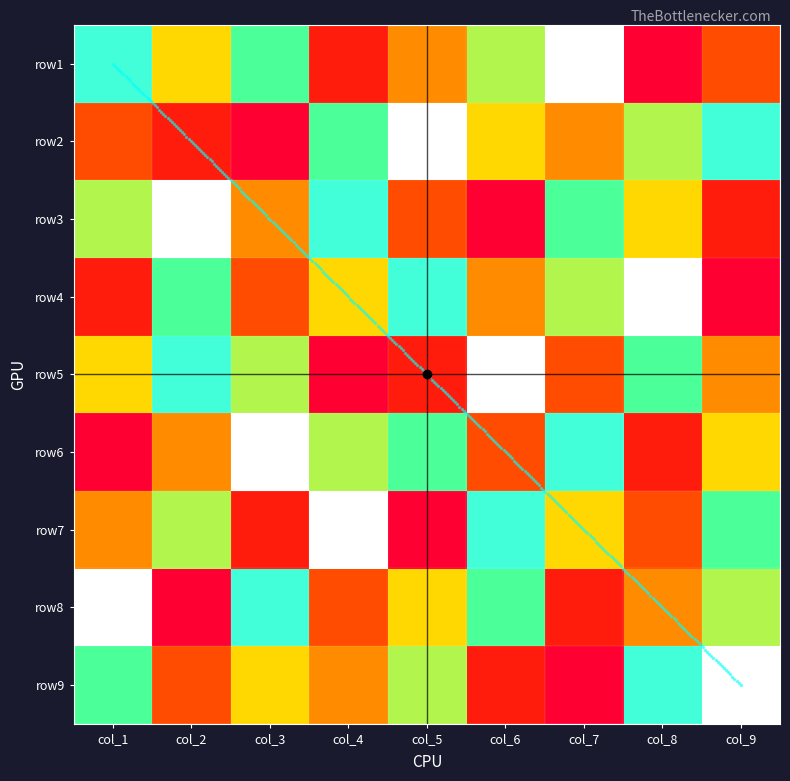

At col_5, list the series in order from largest to smallest.

row2, row4, row6, row9, row8, row1, row3, row5, row7